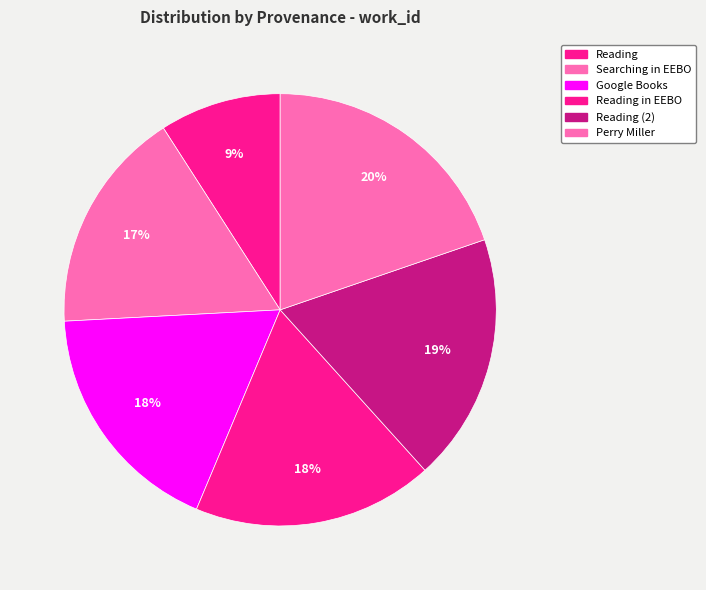

To the nearest percent, what is the difference between the largest and smallest slice percentages?

11%